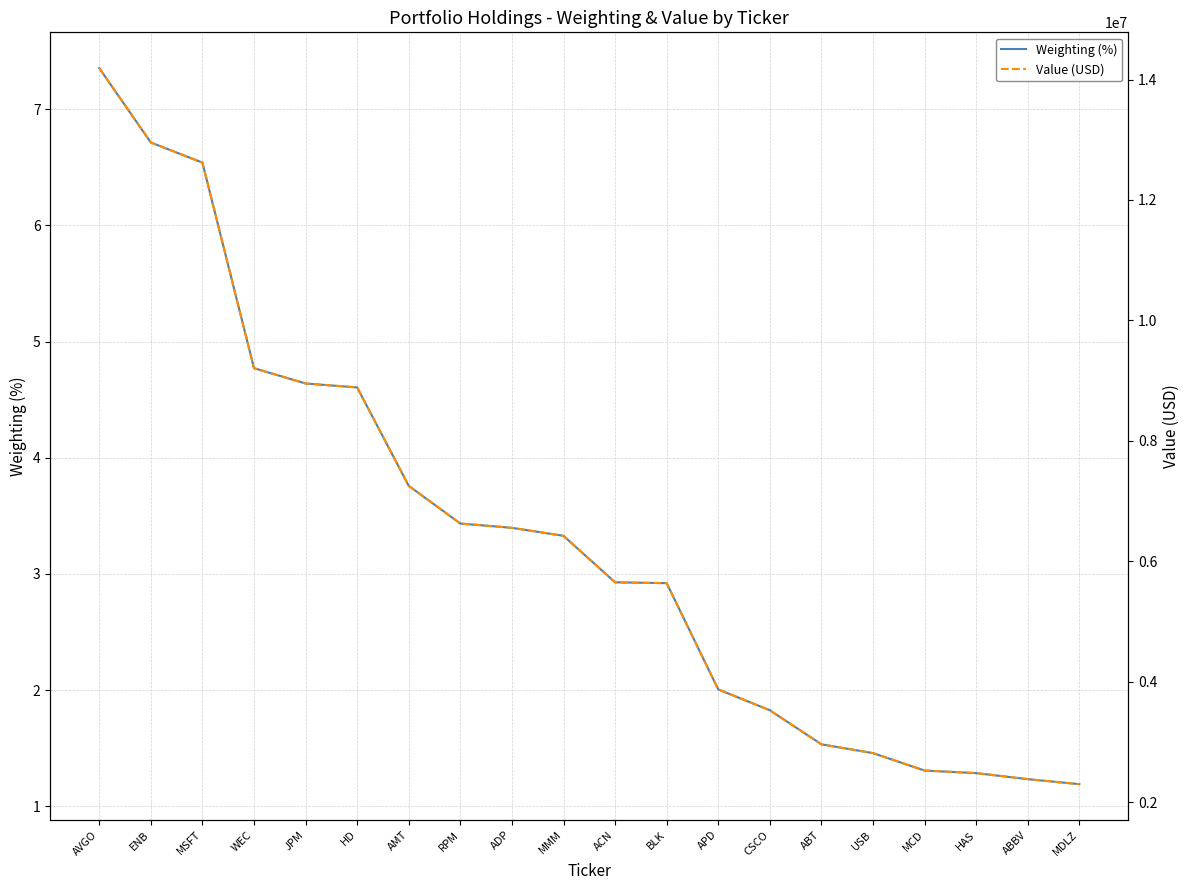

What are all the series names shown in the legend?

Weighting (%), Value (USD)